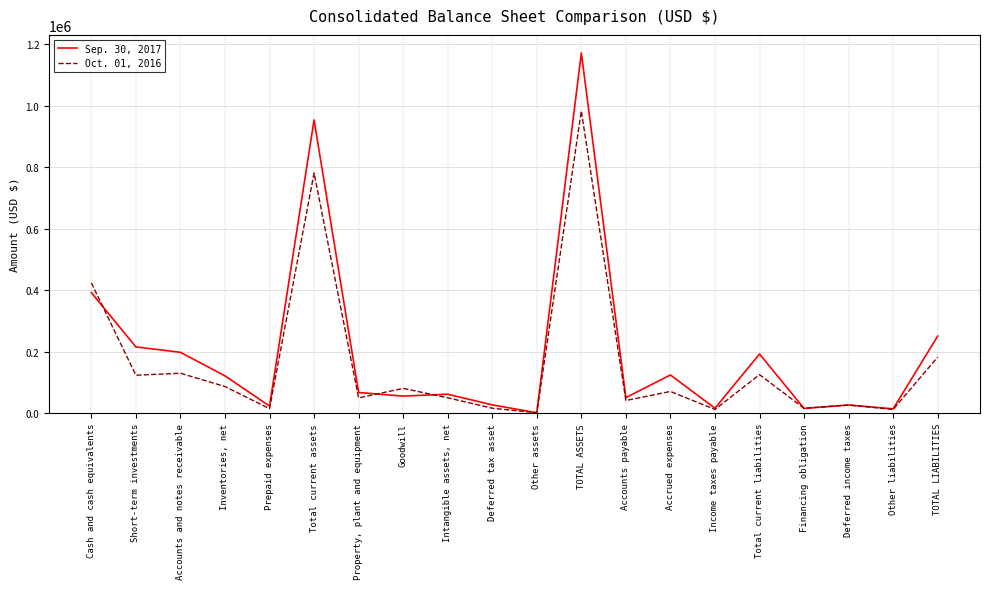

What position from the left is Other assets?

11